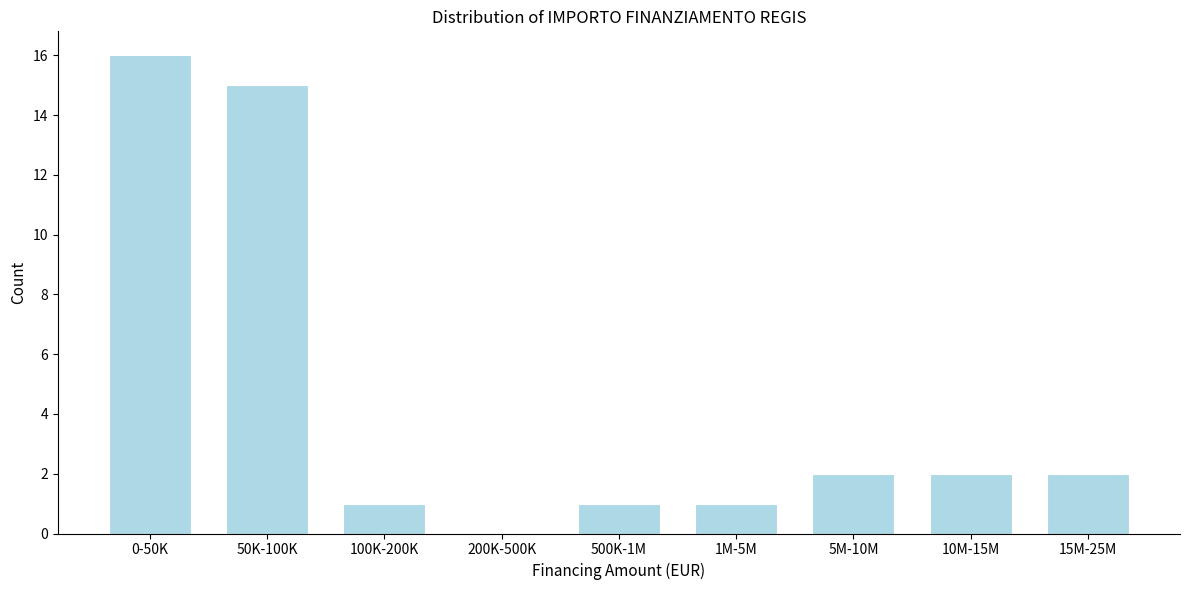

Reading left to right, transcribe all the data shown in this chart.

0-50K=16	50K-100K=15	100K-200K=1	200K-500K=0	500K-1M=1	1M-5M=1	5M-10M=2	10M-15M=2	15M-25M=2